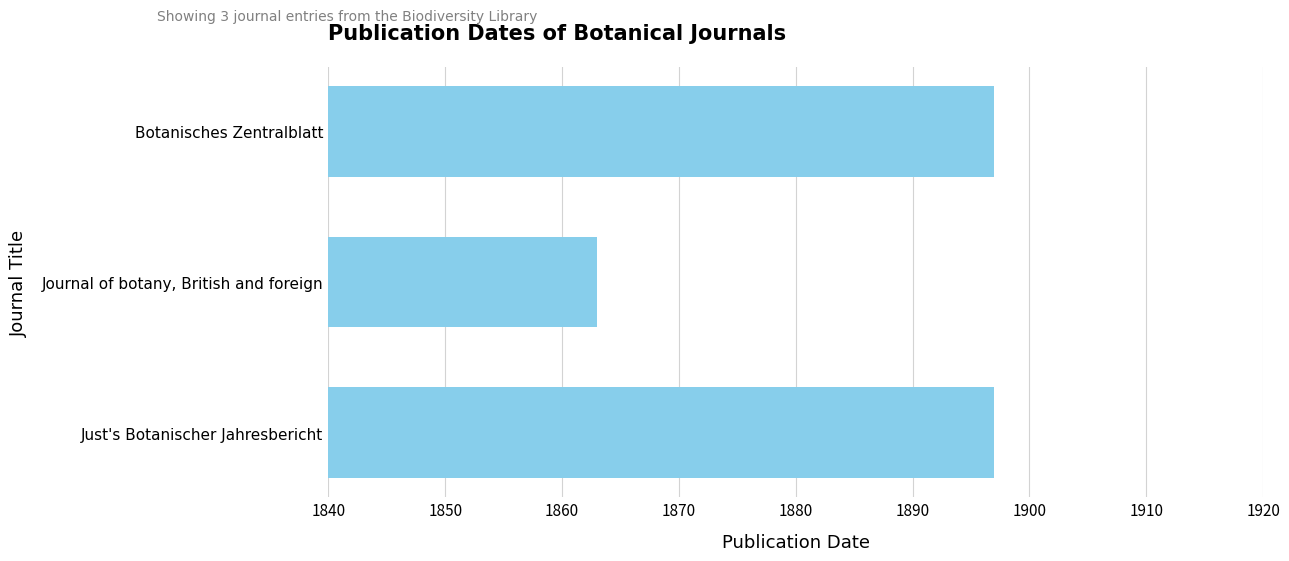

How many series are shown in this chart?

1